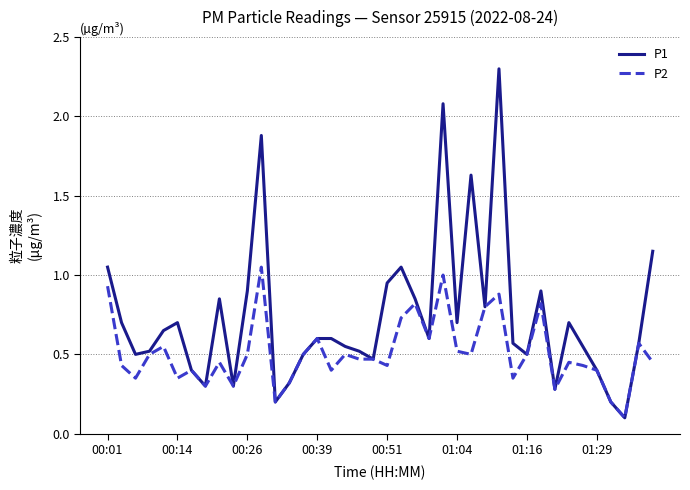

Rank the series by their average value, from lowest to highest.

P2, P1